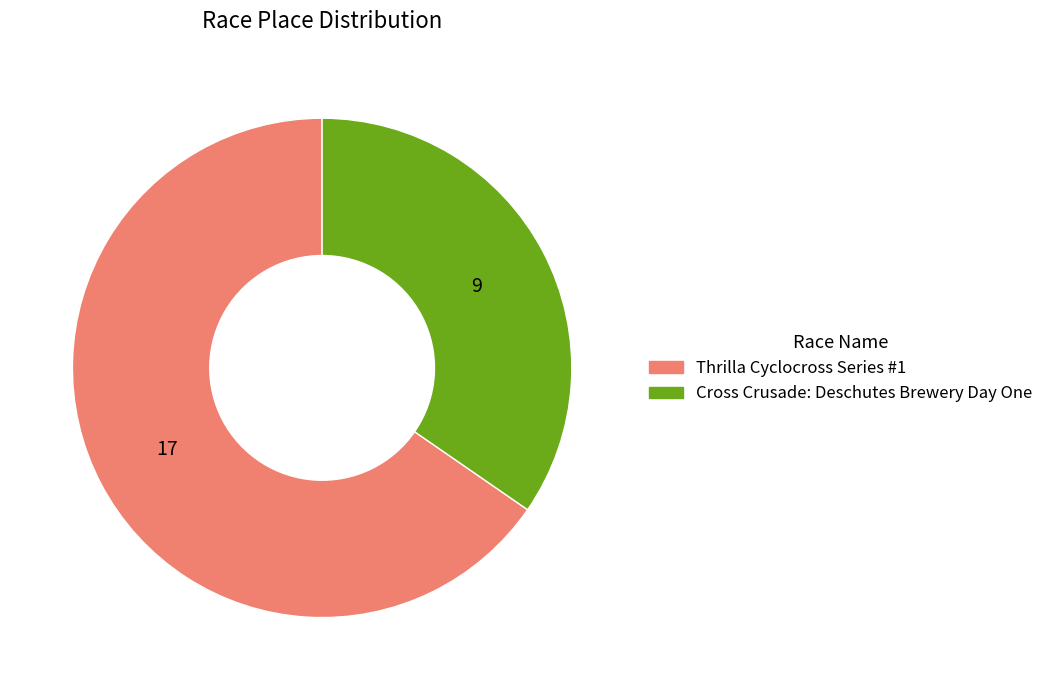

Count the number of slices in the pie.

2